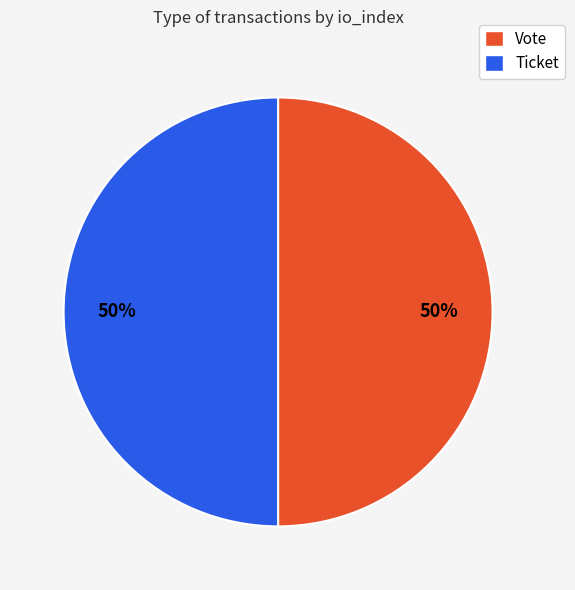

To the nearest percent, what is the difference between the largest and smallest slice percentages?

0%